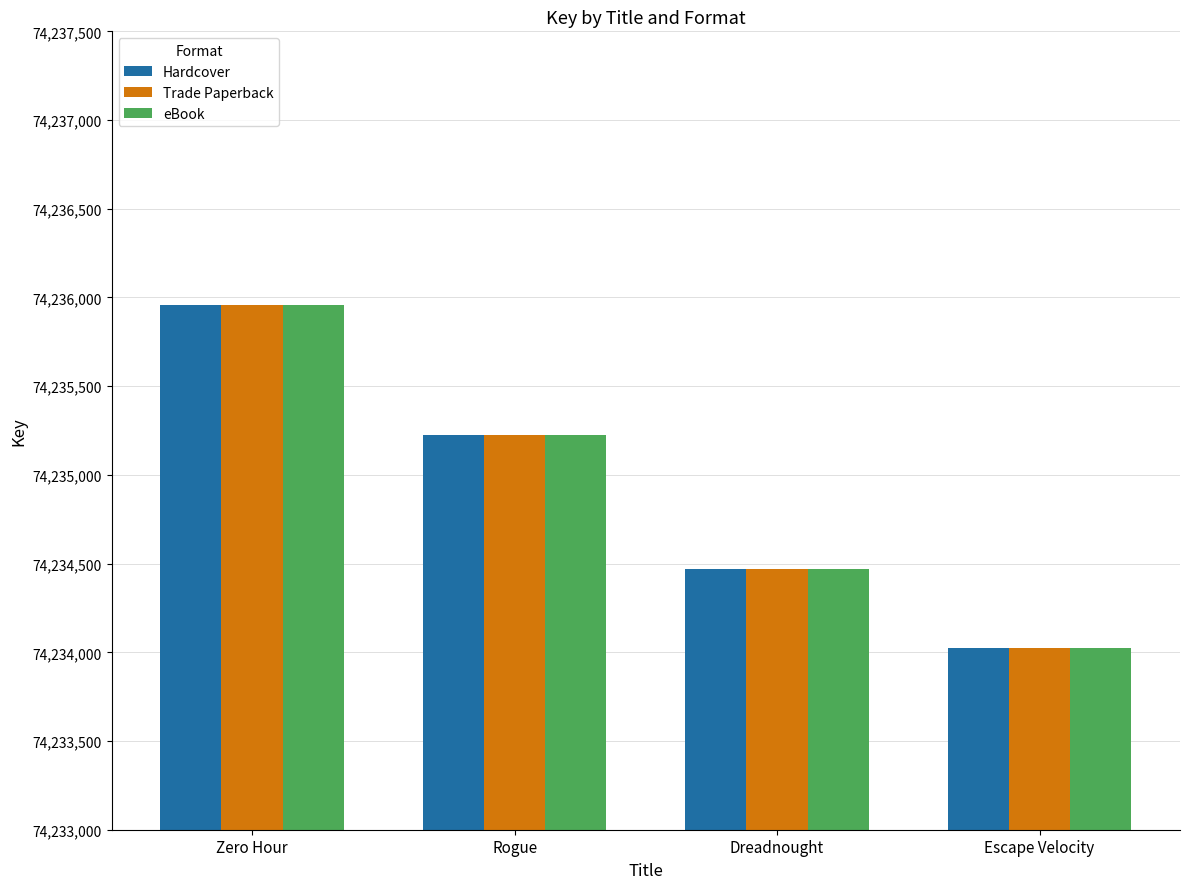

Which category has the highest value in the eBook series?

Zero Hour